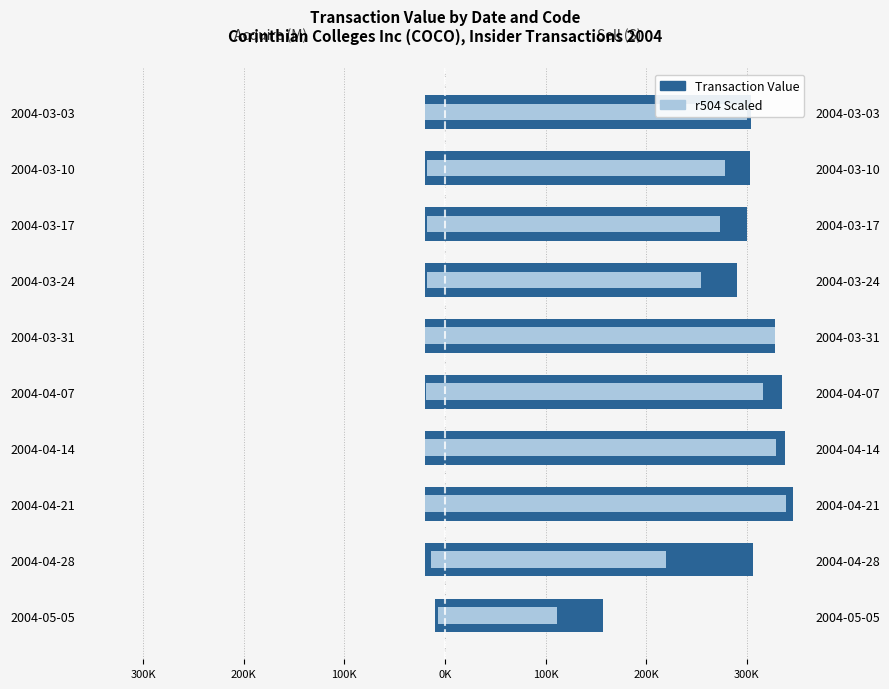

Is it true that r504 overlay (left) equals -19500.0 at 2004-04-14?

True